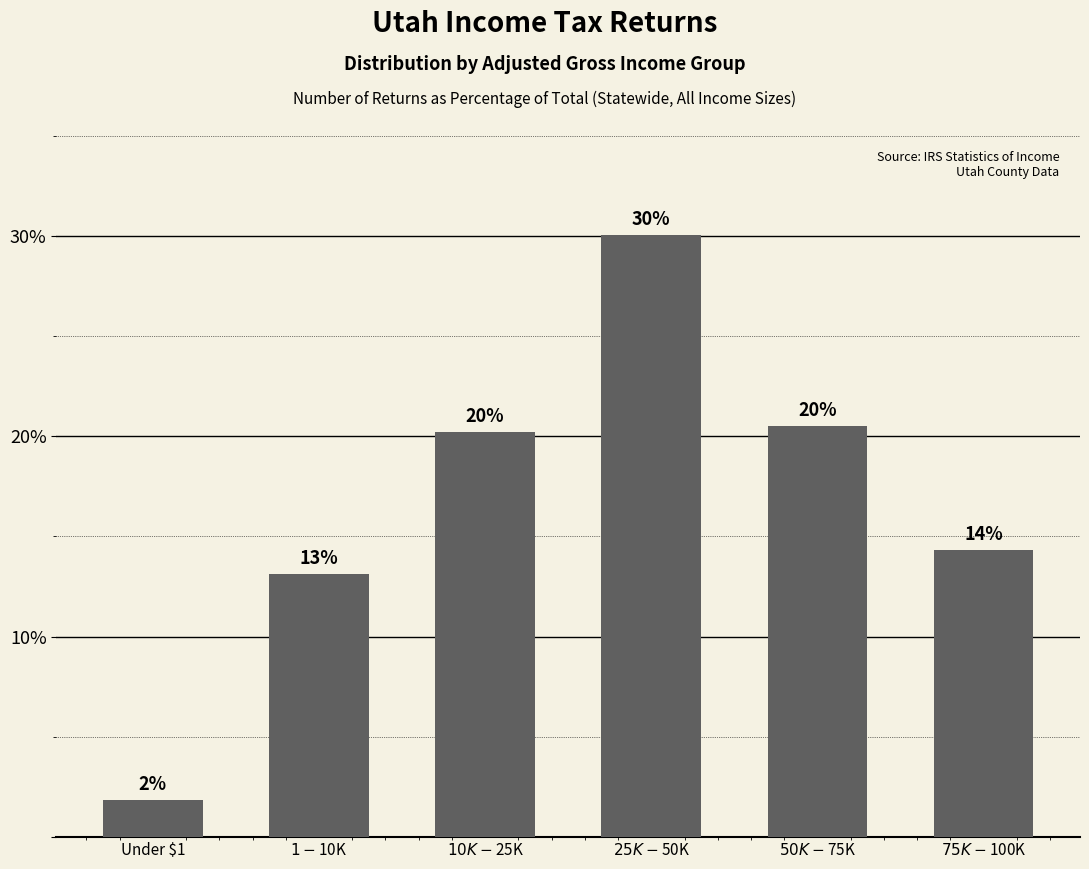

Reading left to right, what are all the values shown in this chart?

Under $1=1.8	$1-$10K=13.1	$10K-$25K=20.2	$25K-$50K=30.0	$50K-$75K=20.5	$75K-$100K=14.3